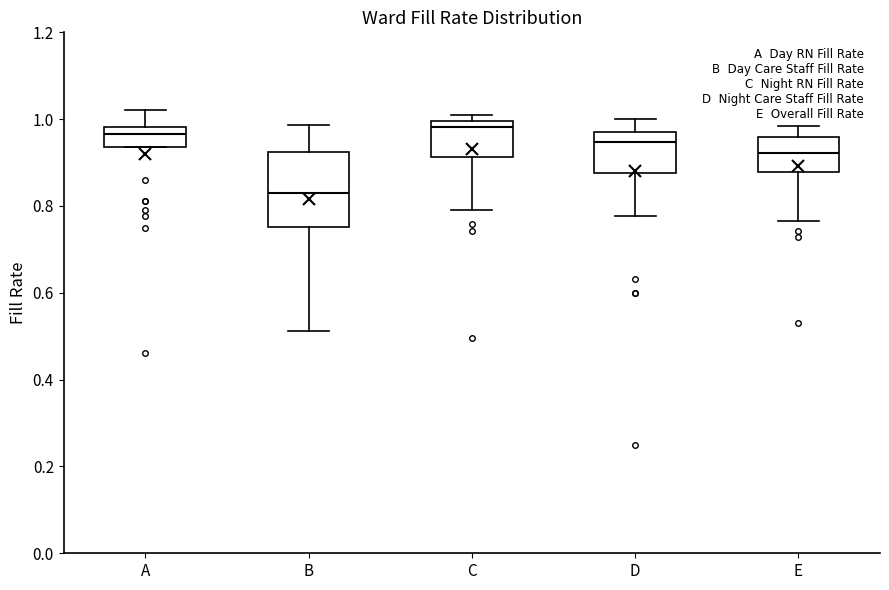

Which box's median line is the lowest?

B